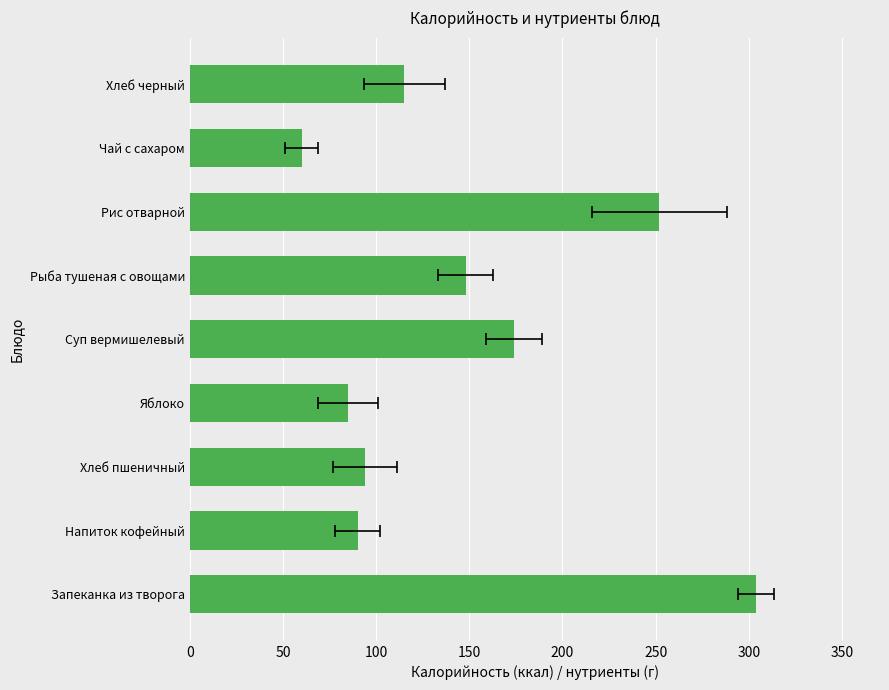

True or false: the data shows 132 at Хлеб пшеничный.

False